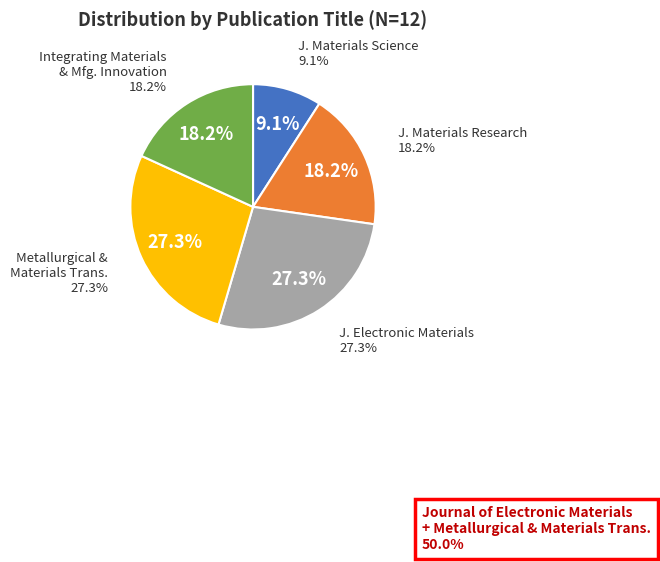

Is Journal of Materials Research the majority of the pie?

No